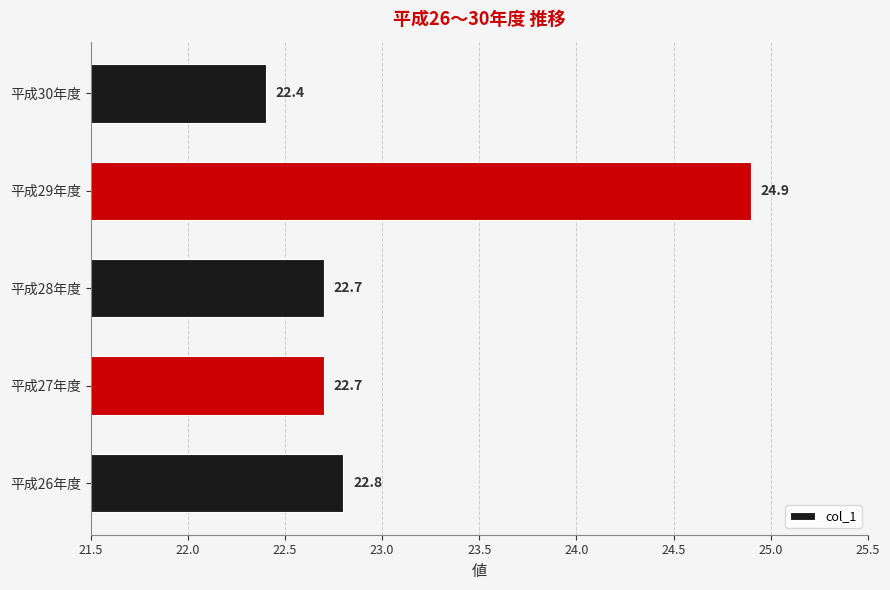

What is the change in value from 平成29年度 to 平成30年度?

-2.5